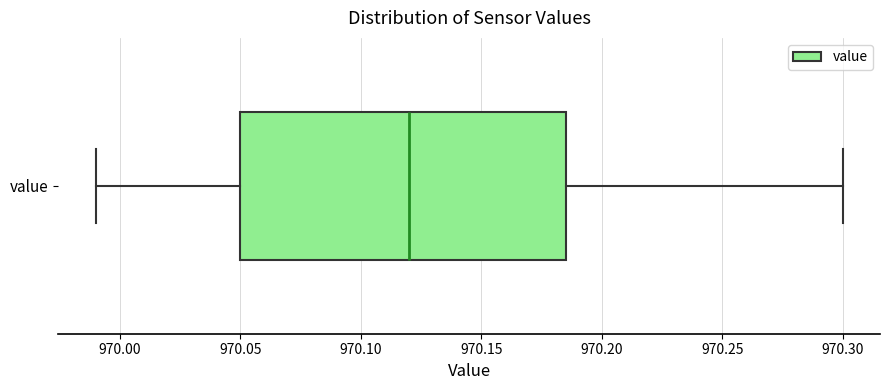

Transcribe this box plot: give where the median line is, the range the box spans, and where the two whiskers end, as read against the x-axis. The values are not printed on the chart, so give them approximately, as read against the axis.

median 970.120, box 970.050 to 970.185, whiskers 969.990 to 970.300